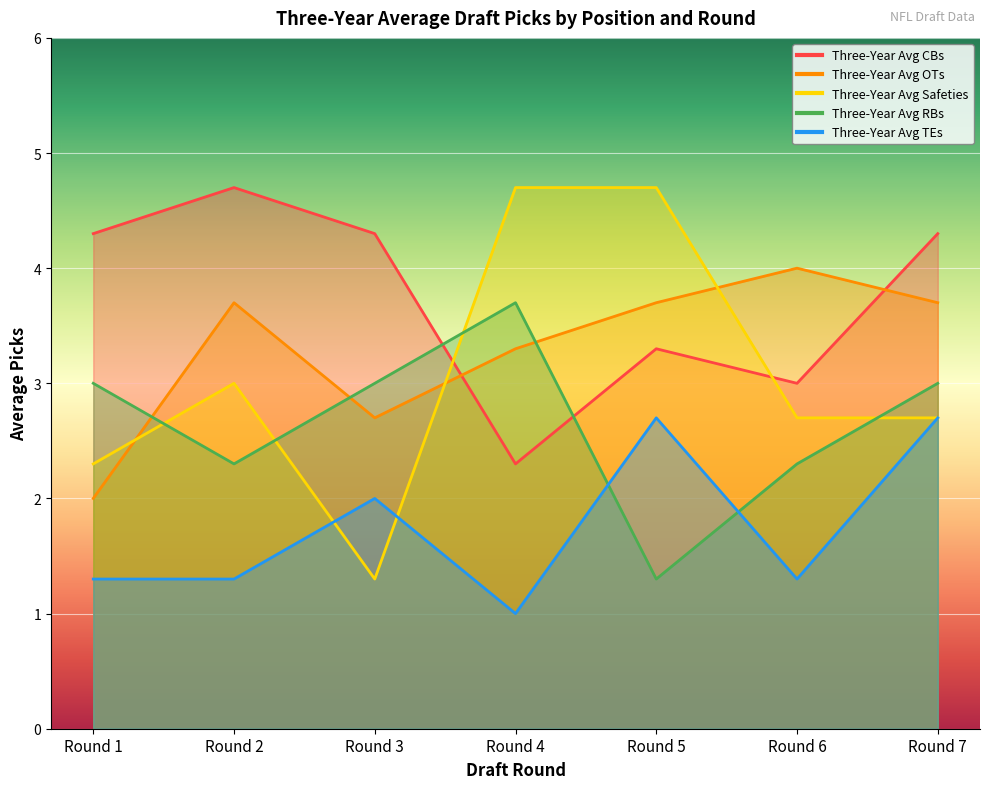

At how many categories does at least one series exceed 3?

7